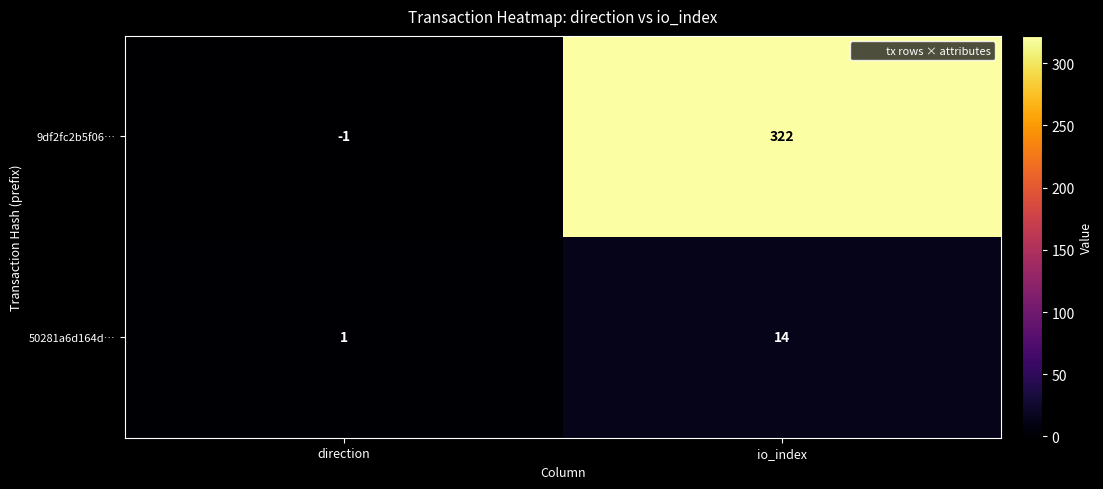

How many values in the 9df2fc2b5f06… series are below 322?

1